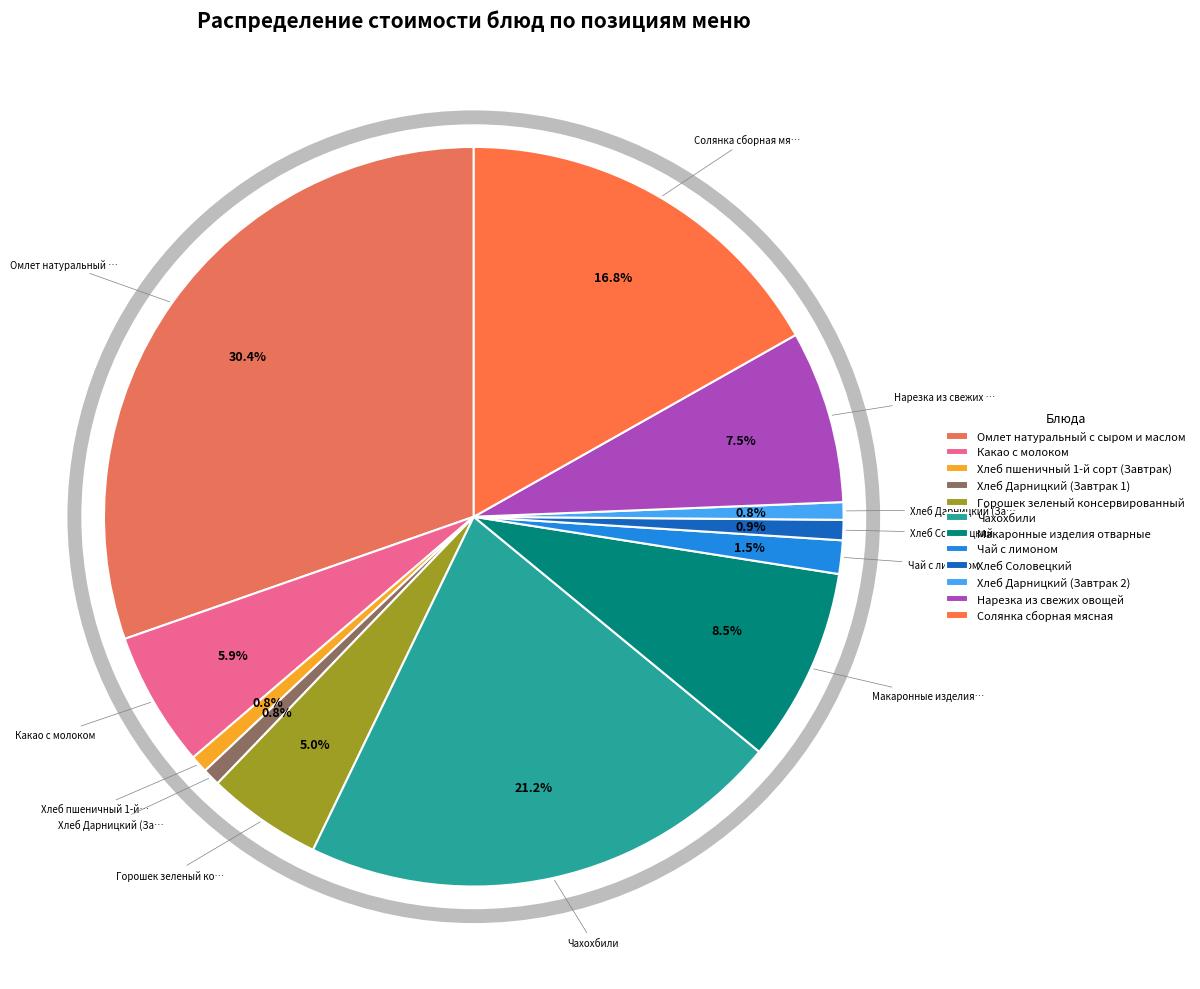

What is the total percentage of Чахохбили and Горошек зеленый консервированный?

26.2%